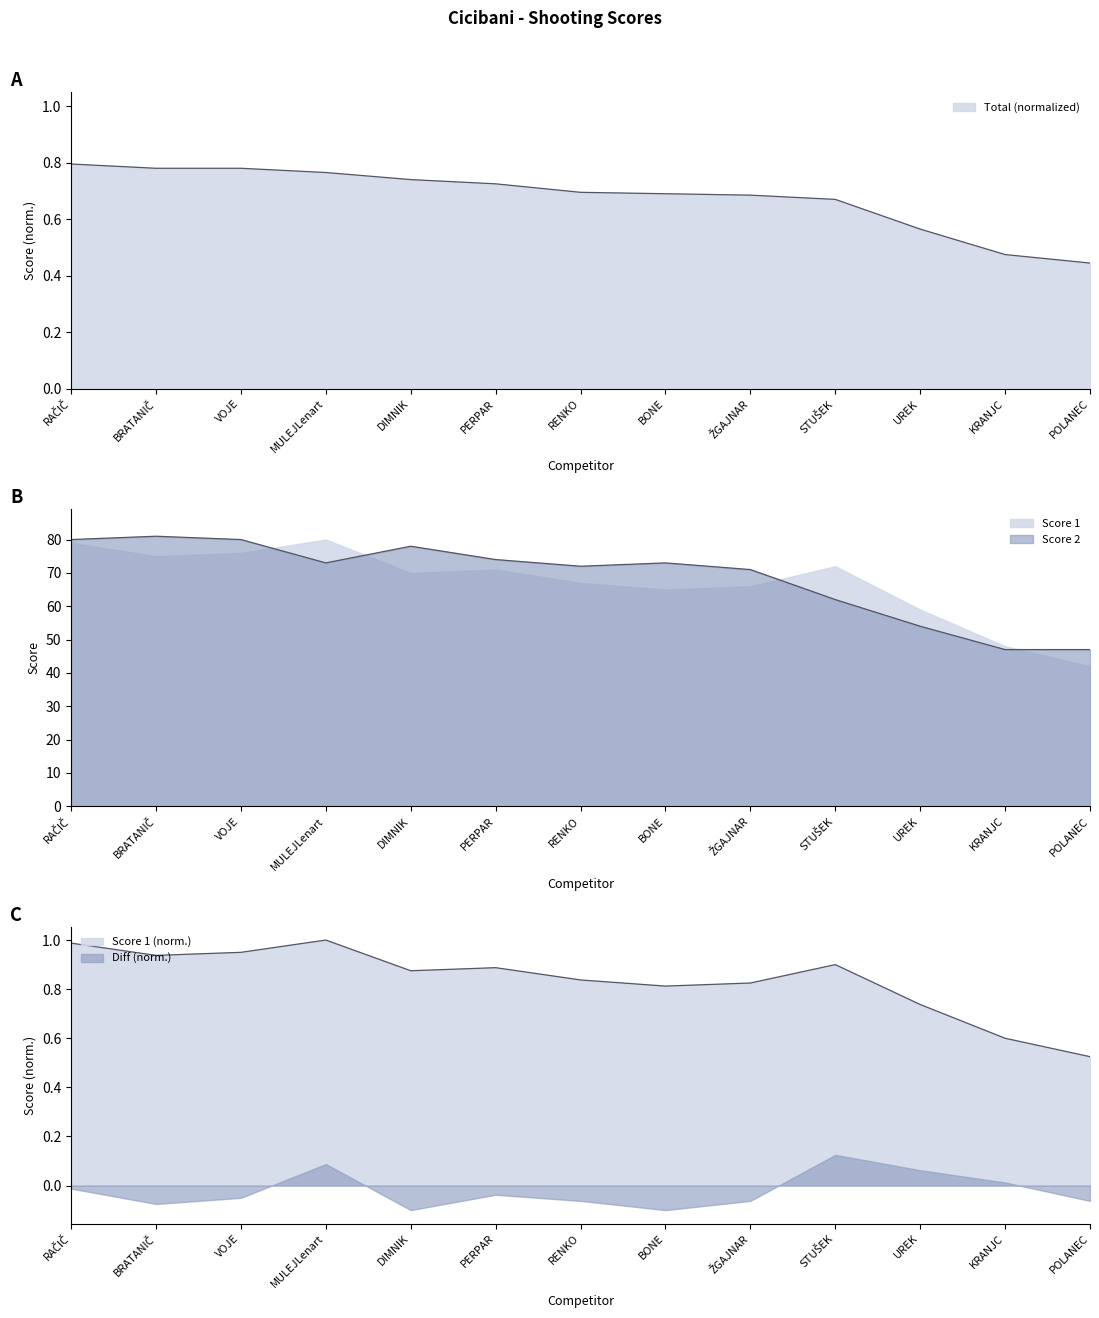

What is the smallest value displayed?

0.4